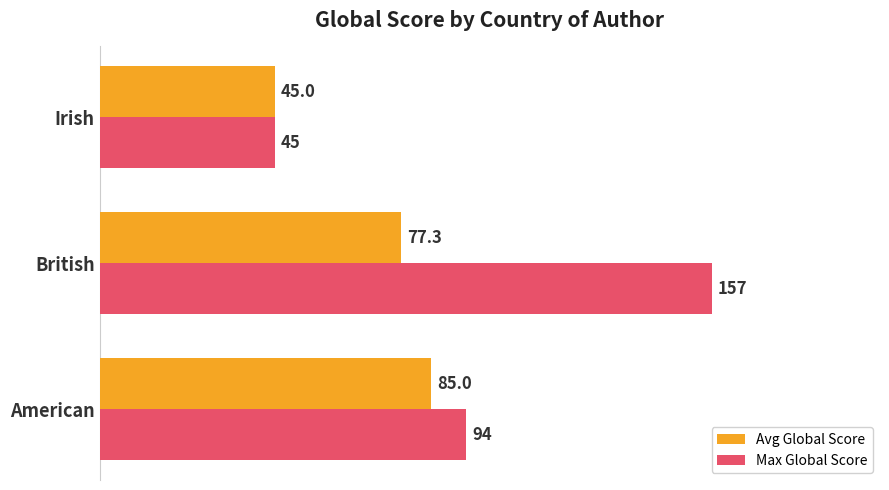

What is the sum of all Avg Global Score values?

207.3